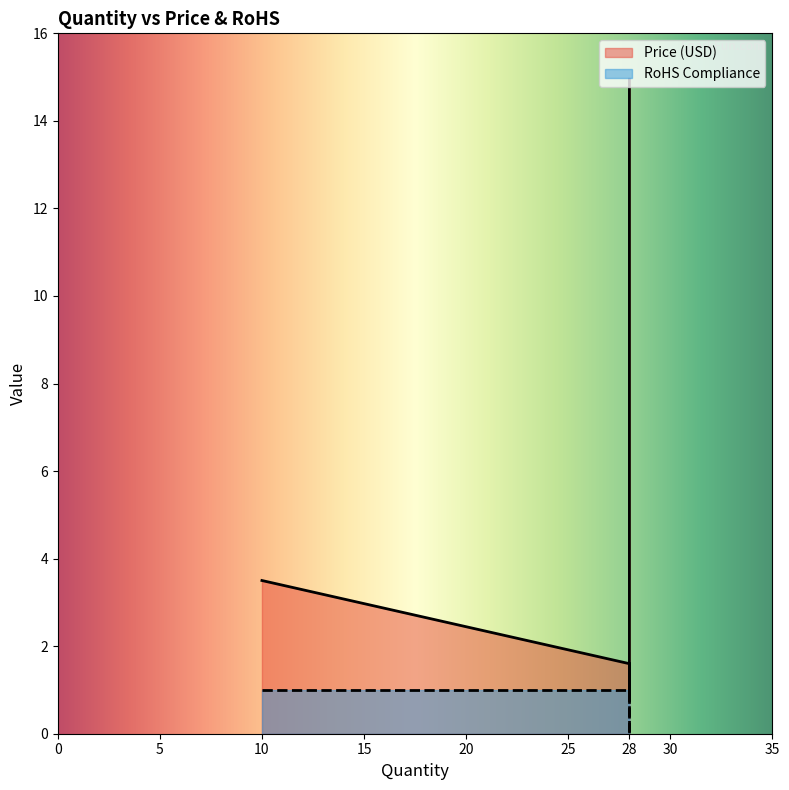

Between 10 and 28, which is larger?

10